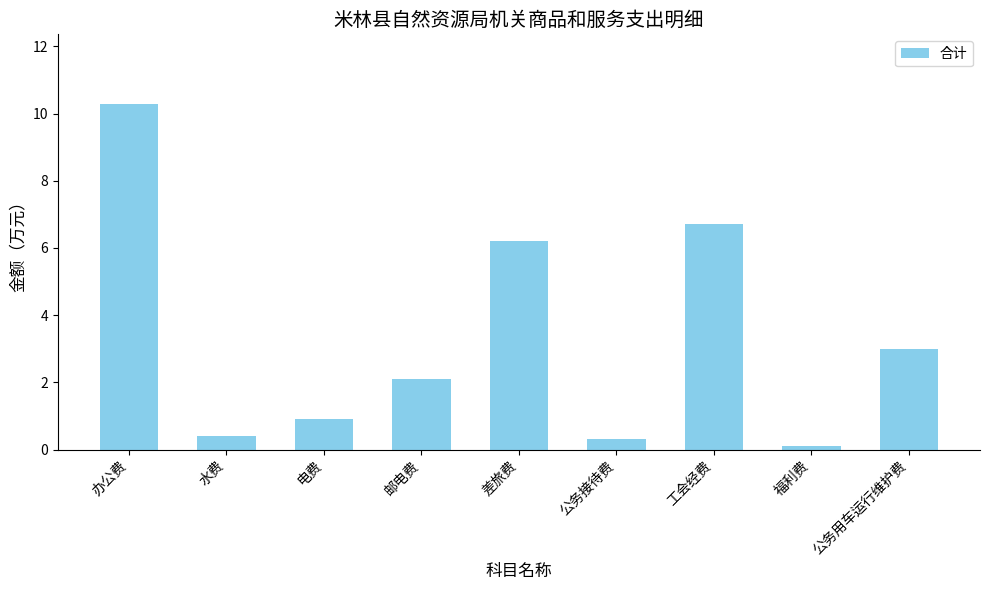

What is the difference between the values at 水费 and 公务接待费?

0.1